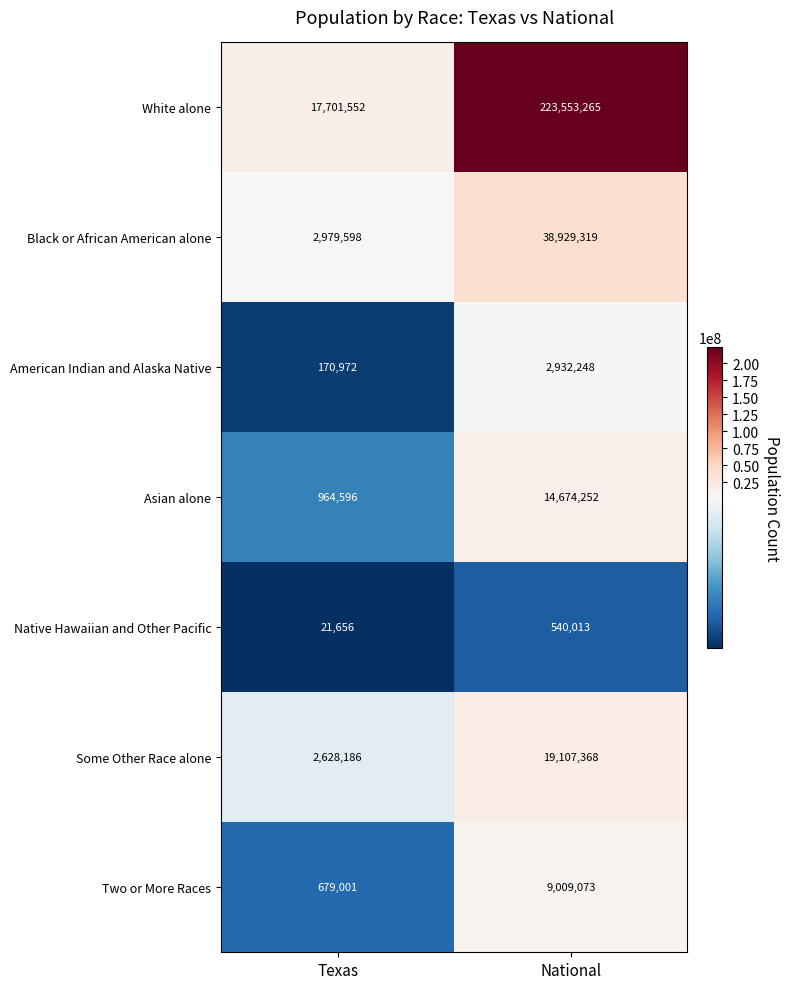

Is it true that Black or African American alone equals 23789471 at National?

False